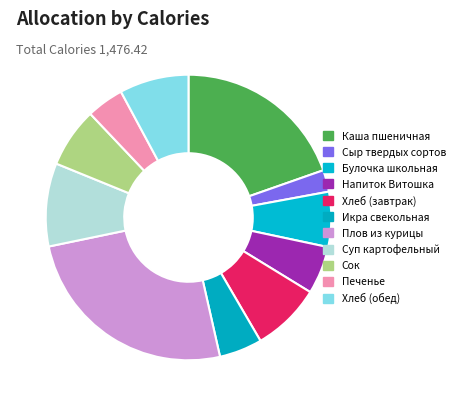

Is it true that Каша пшеничная is 20% of the pie?

True